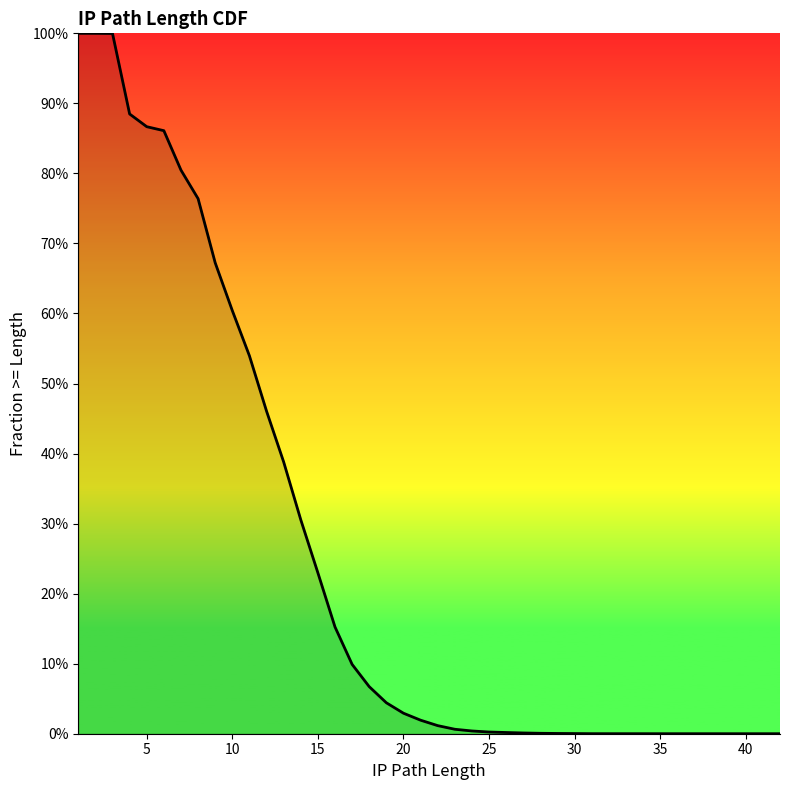

What is the value of the 4th point from the left?

0.9